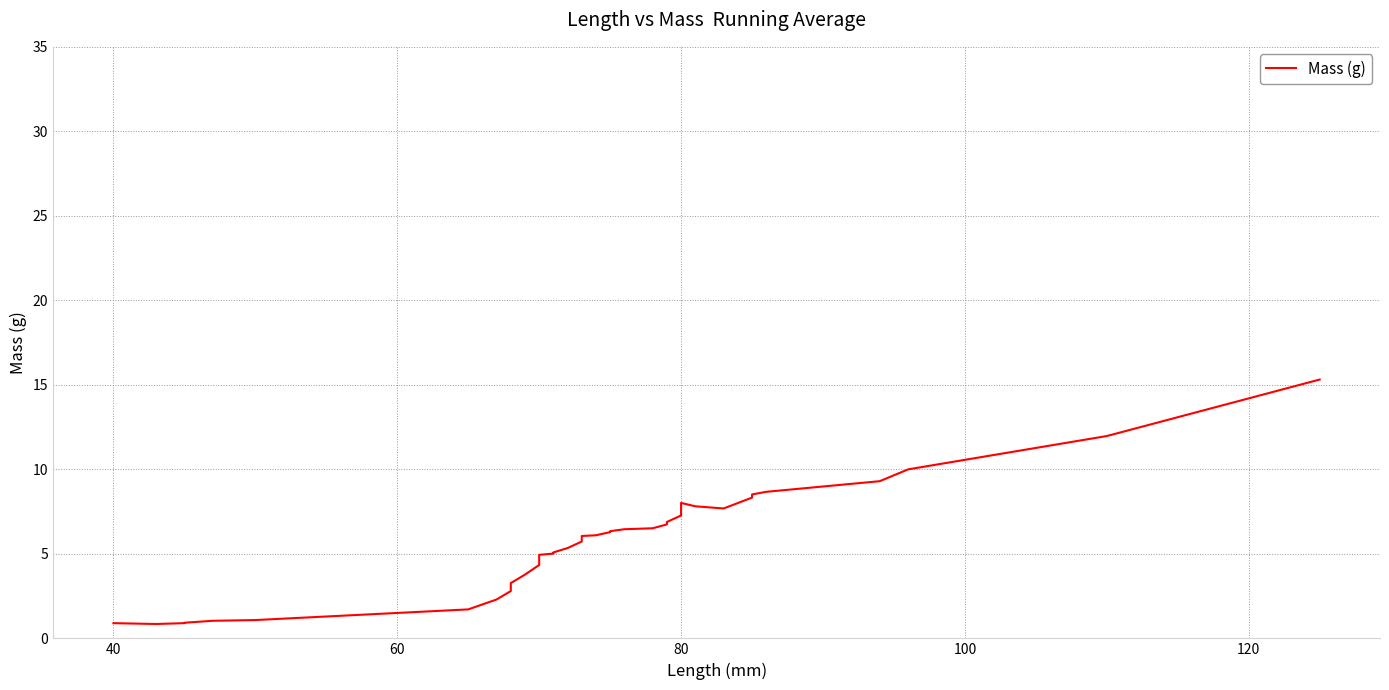

How many lines are shown in the chart?

1